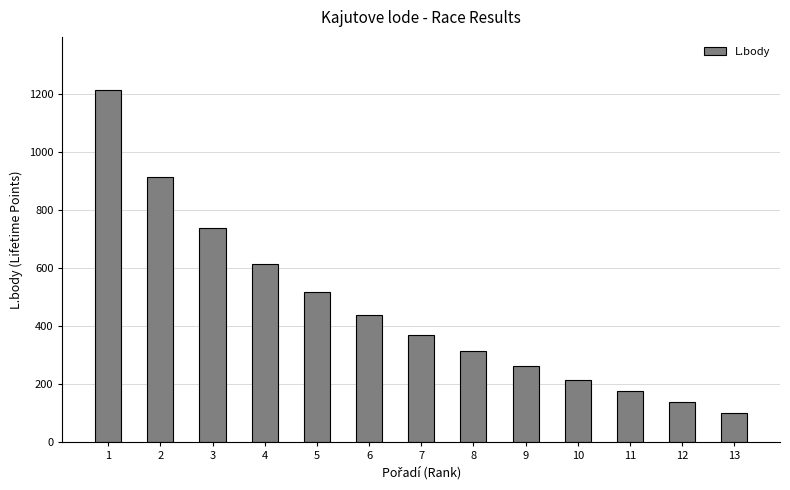

What is the value of the 3rd bar from the left?

738